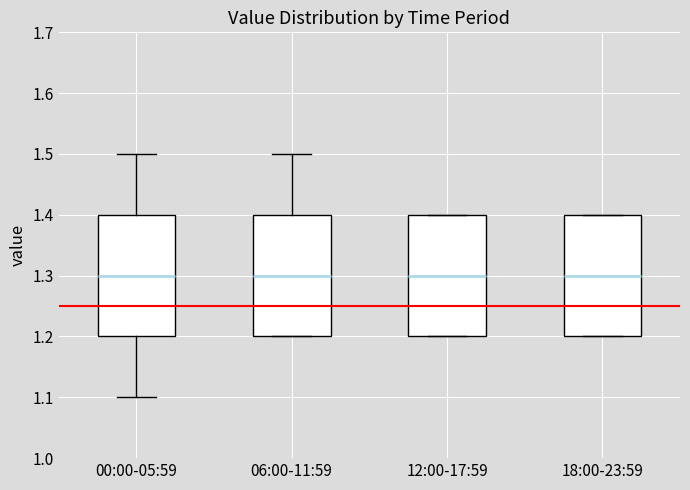

Where does the upper whisker of the box for 06:00-11:59 end on the y-axis? The values are not printed on the chart, so give them approximately, as read against the axis.

1.5